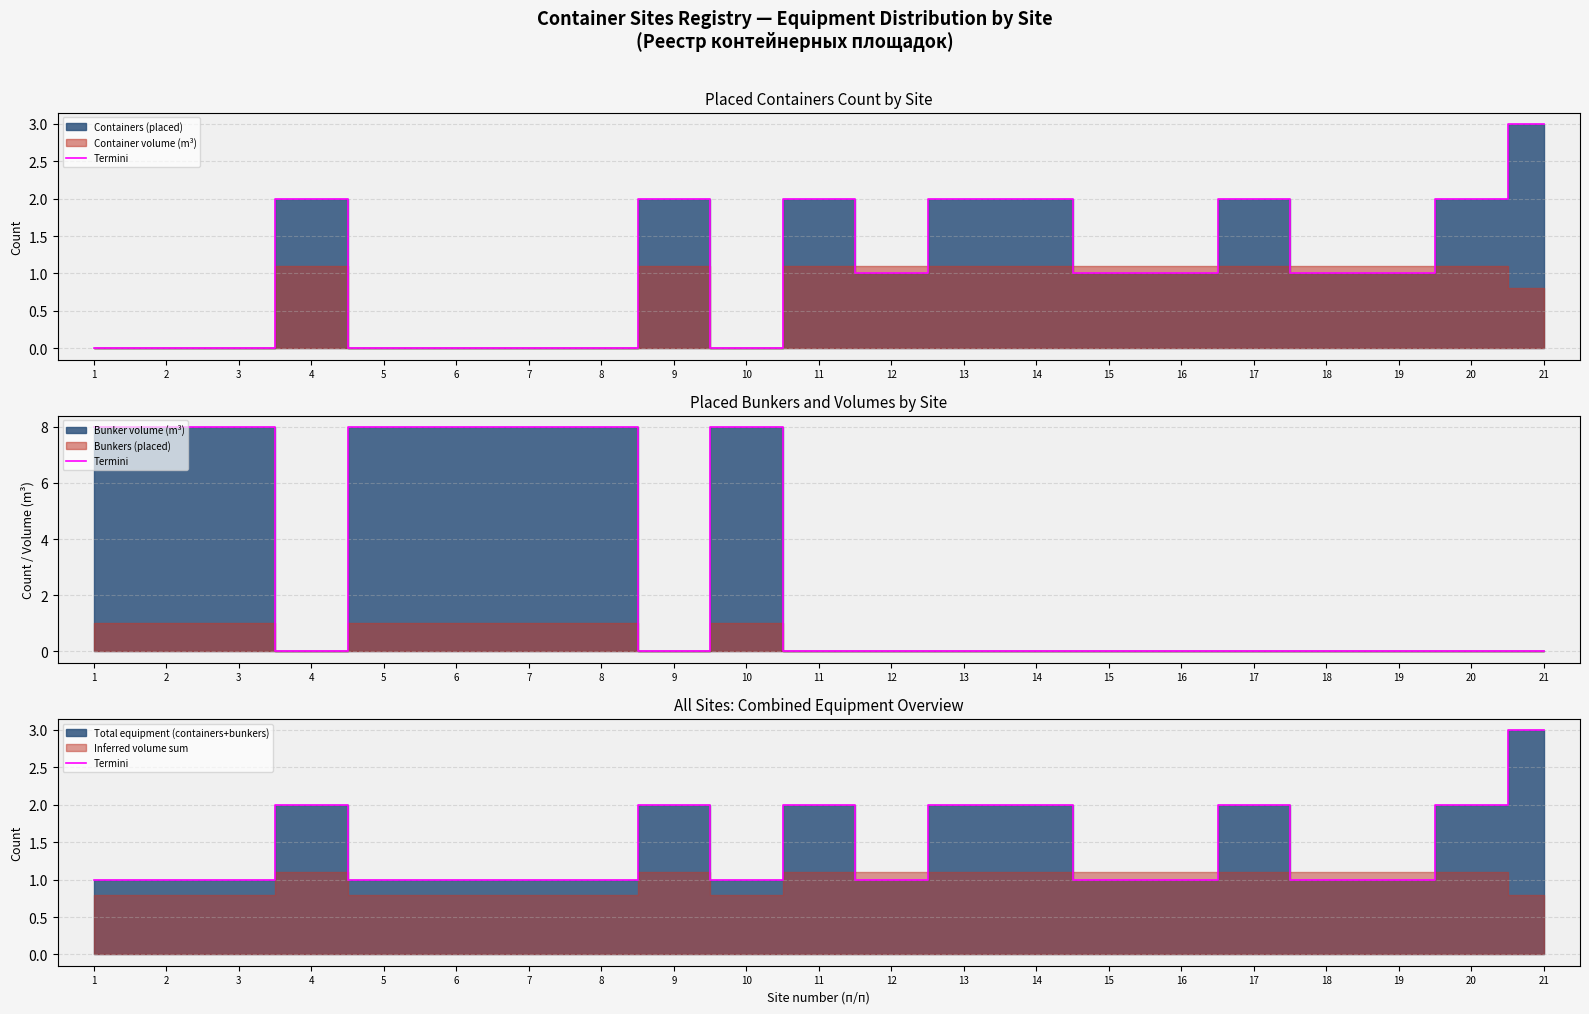

The chart shows a value of 0 at 7. True or false?

False